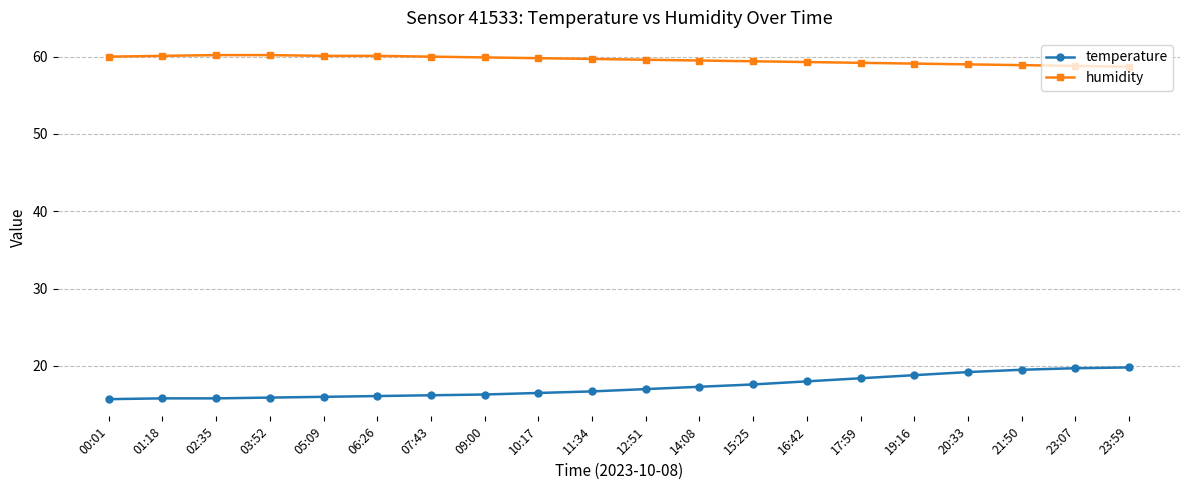

How many categories are shown in the chart?

20